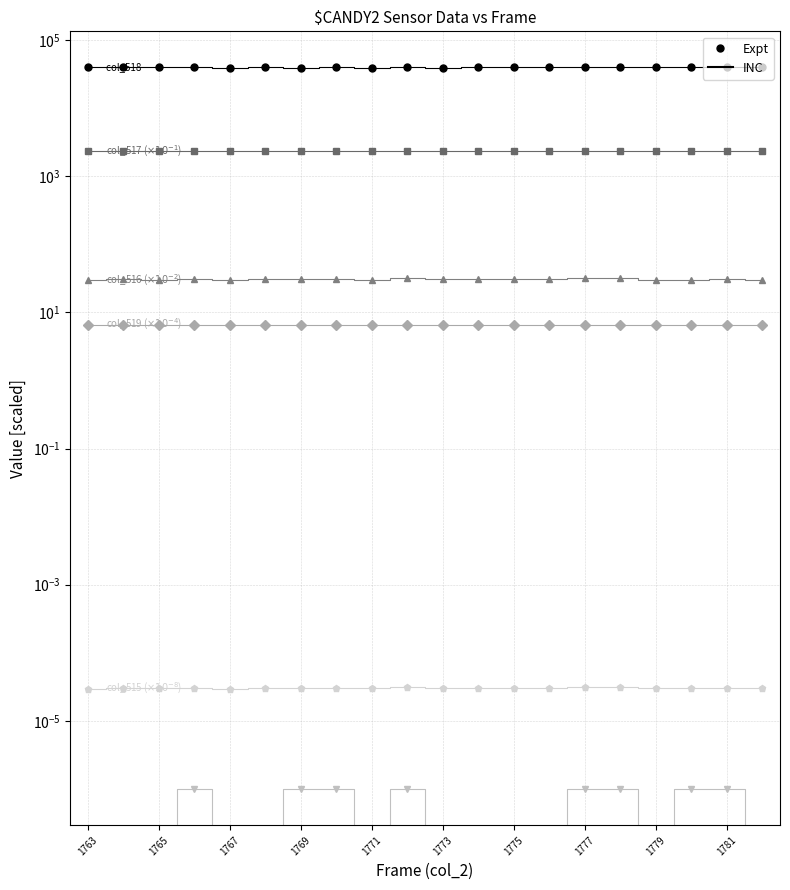

True or false: col_514 and col_518 cross at least once.

False